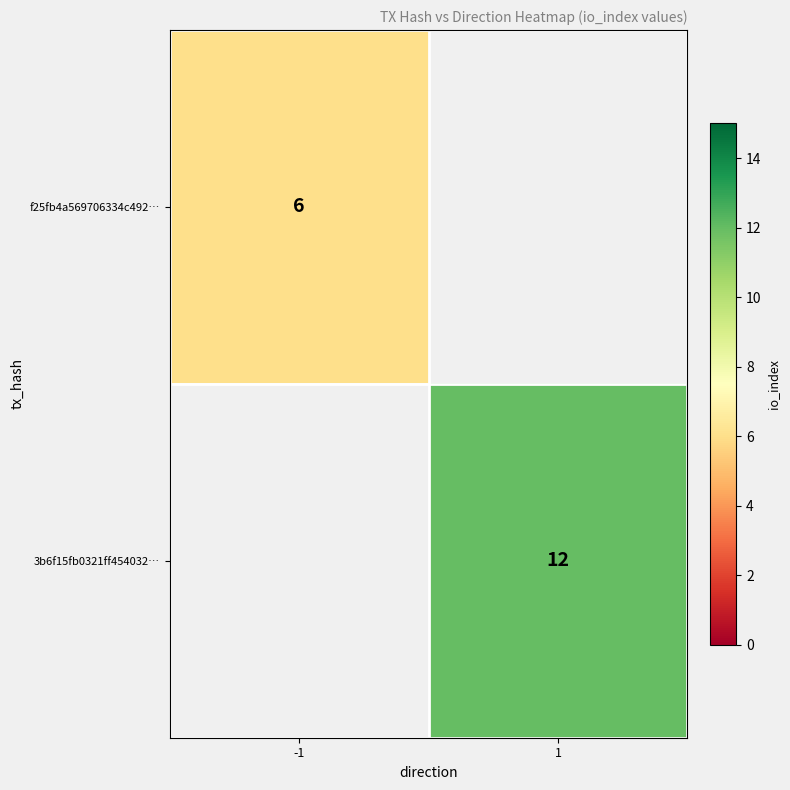

The value of 3b6f15fb0321ff454032… at 1 is 8. True or false?

False